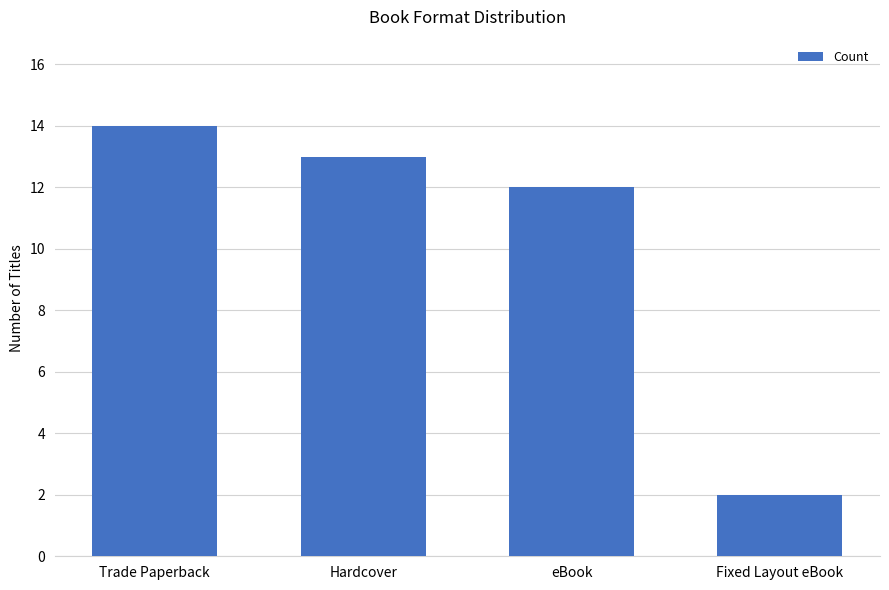

What is the ratio of the value at Hardcover to the value at eBook?

1.1